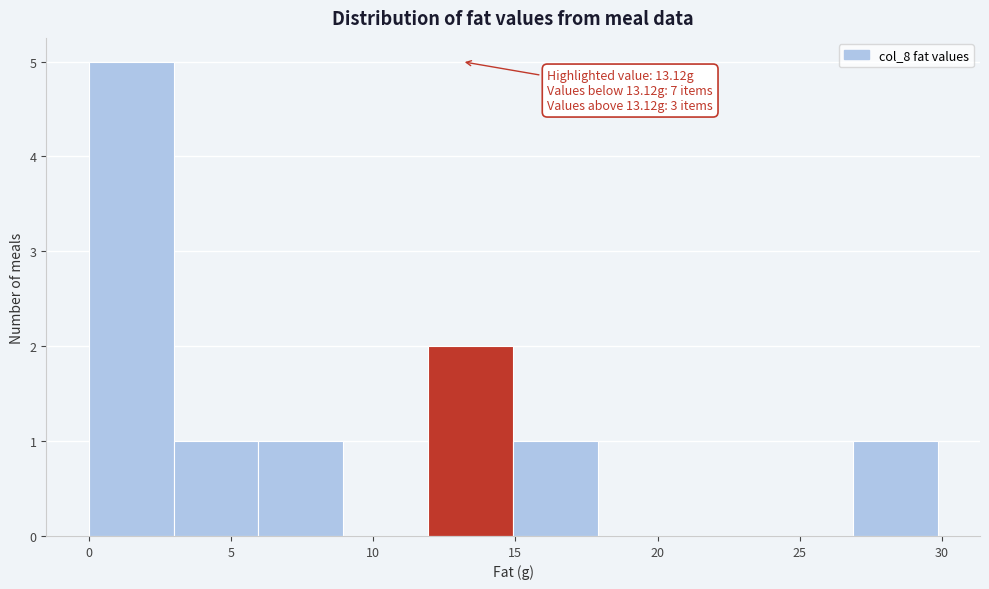

Over which range of the x-axis is the bar tallest?

0 to 3